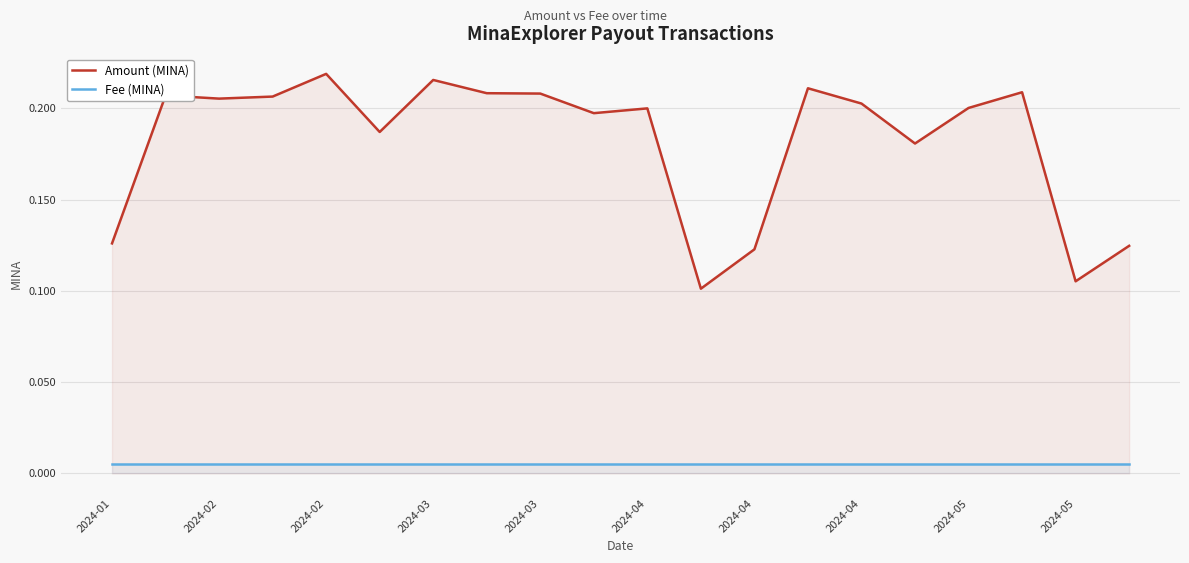

List the series in order of their overall mean, lowest first.

Fee (MINA), Amount (MINA)